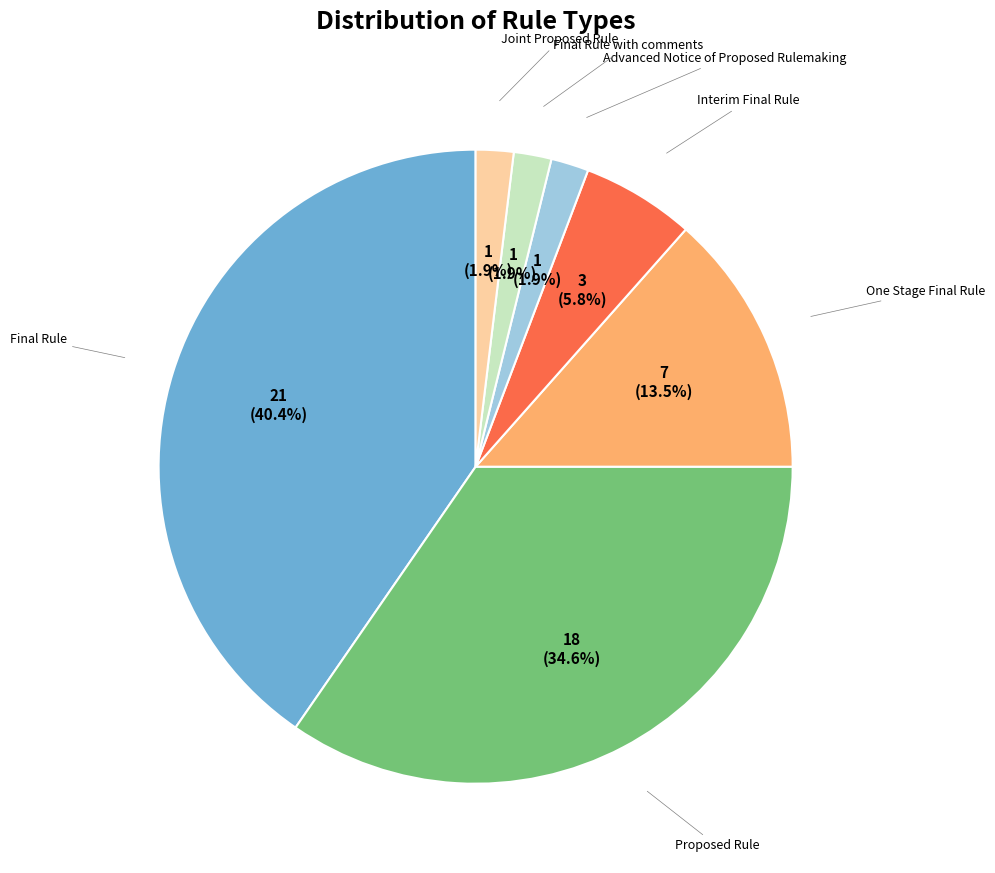

Is there a majority slice in this chart?

No